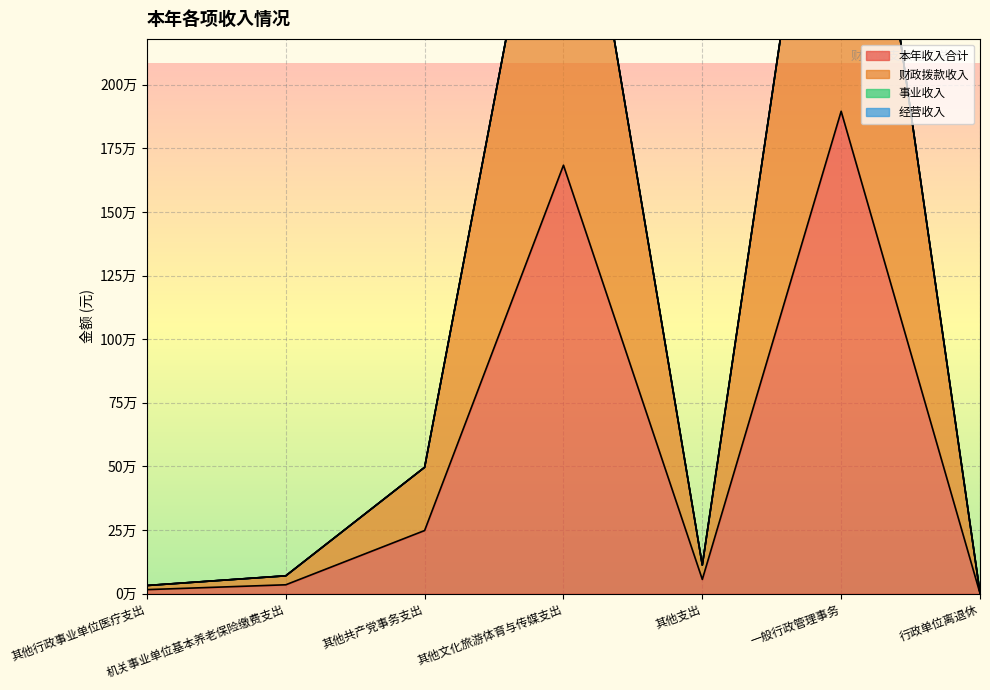

How many lines are shown in the chart?

2